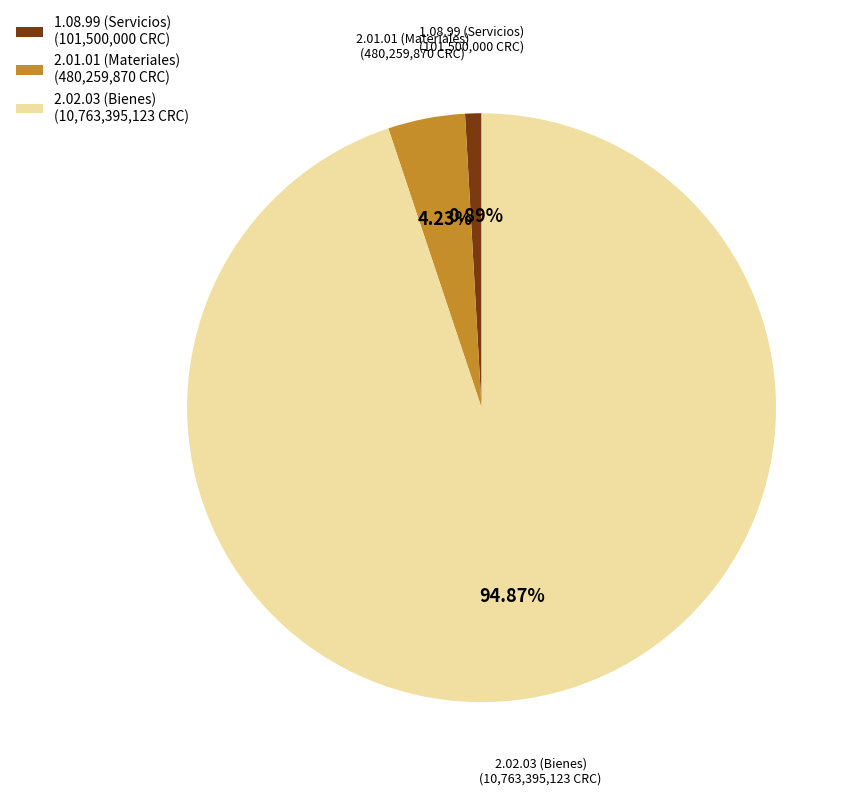

How many slices are in this pie chart?

3